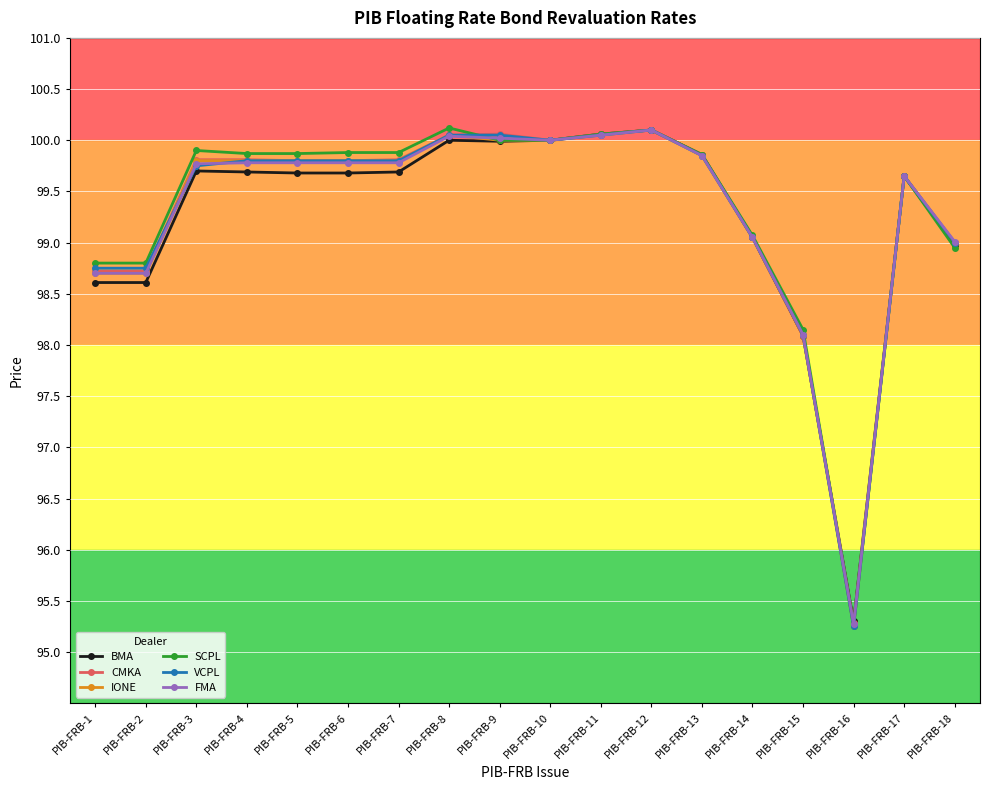

What is the total value across all series at PIB-FRB-6?

598.7